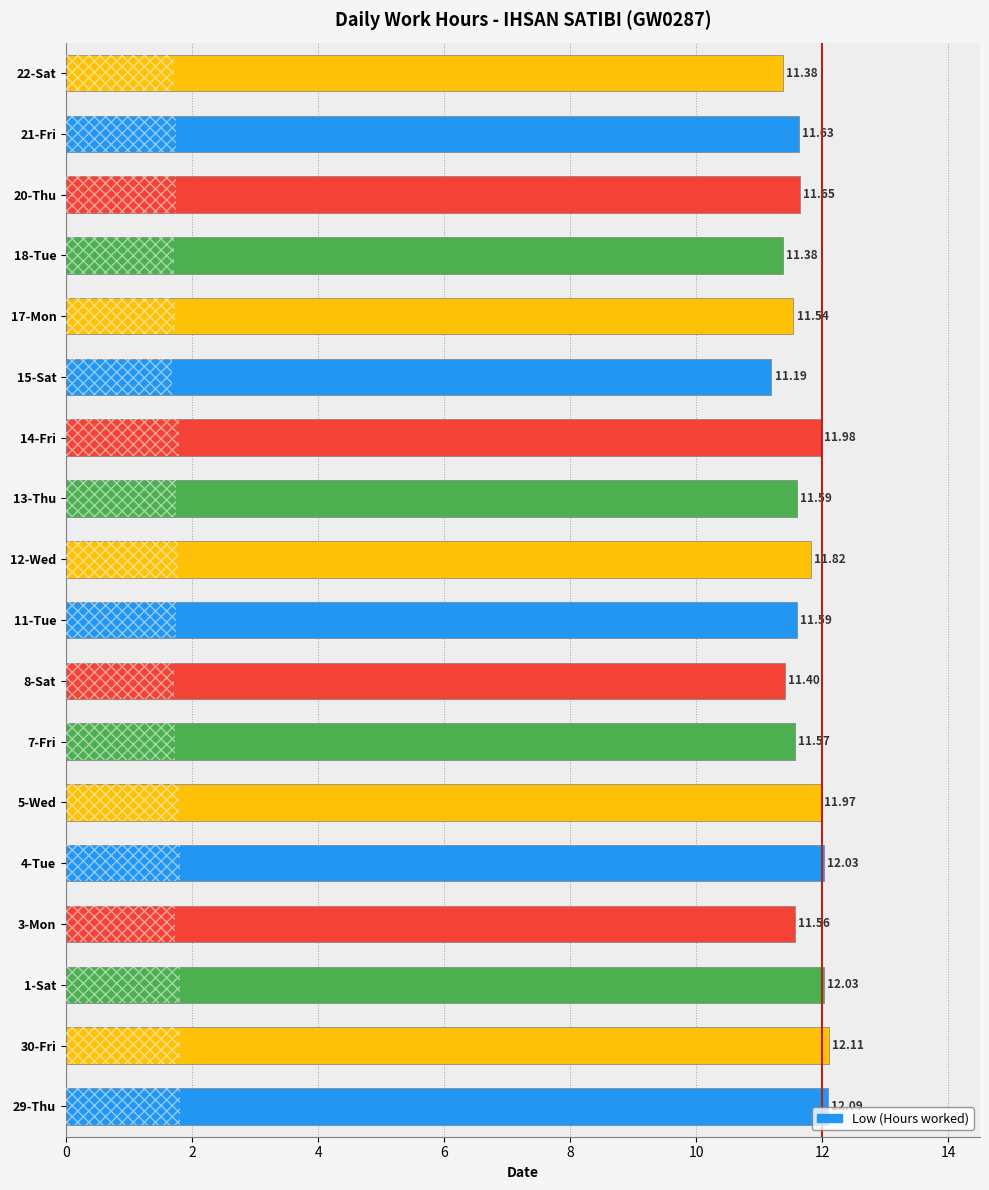

What is the sum of all values?

210.5